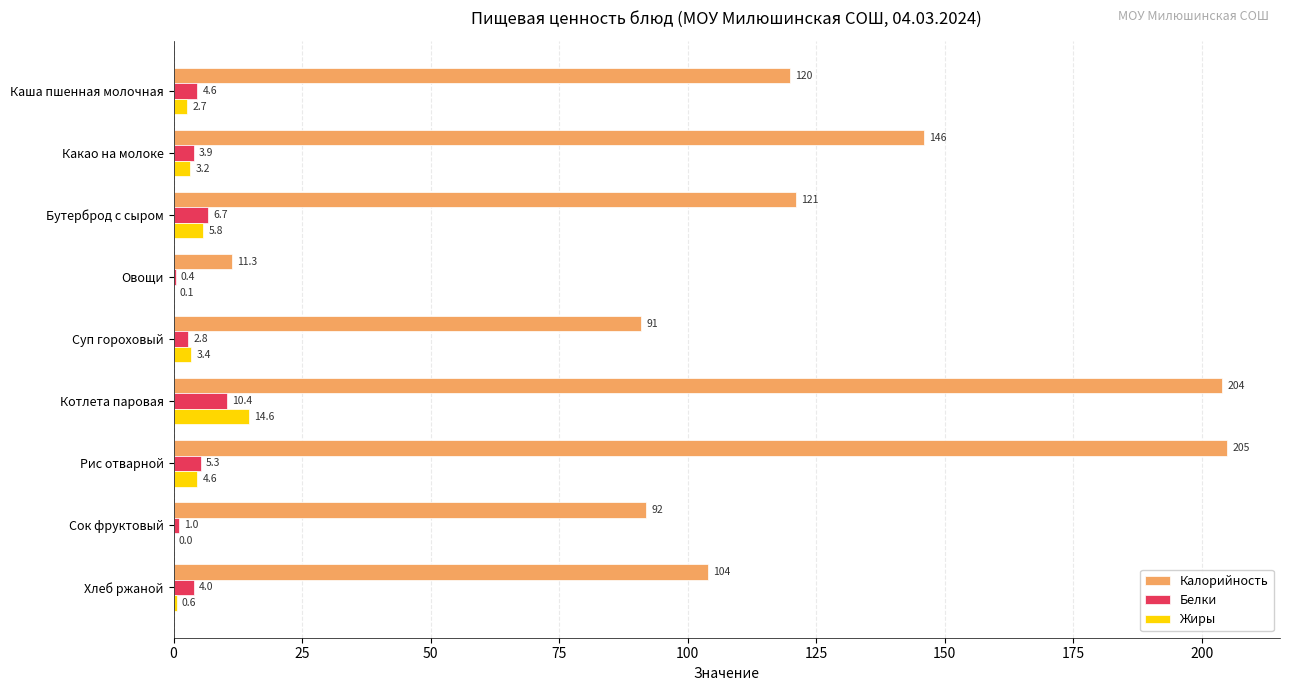

Which series has the largest total across all categories?

Калорийность